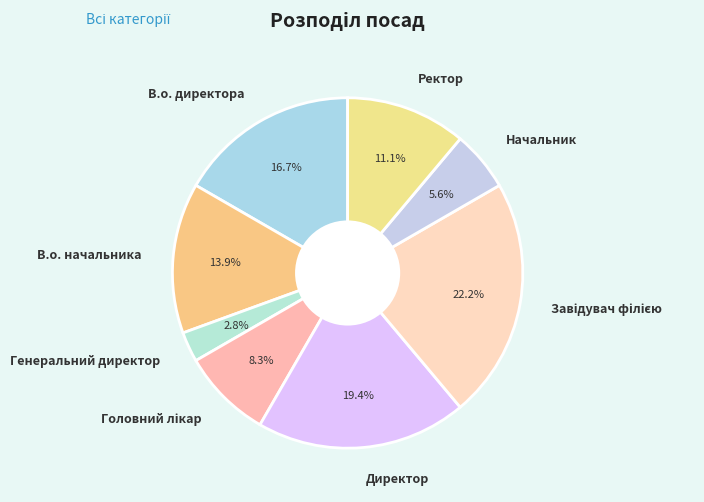

To the nearest percent, what portion does Директор represent?

19%